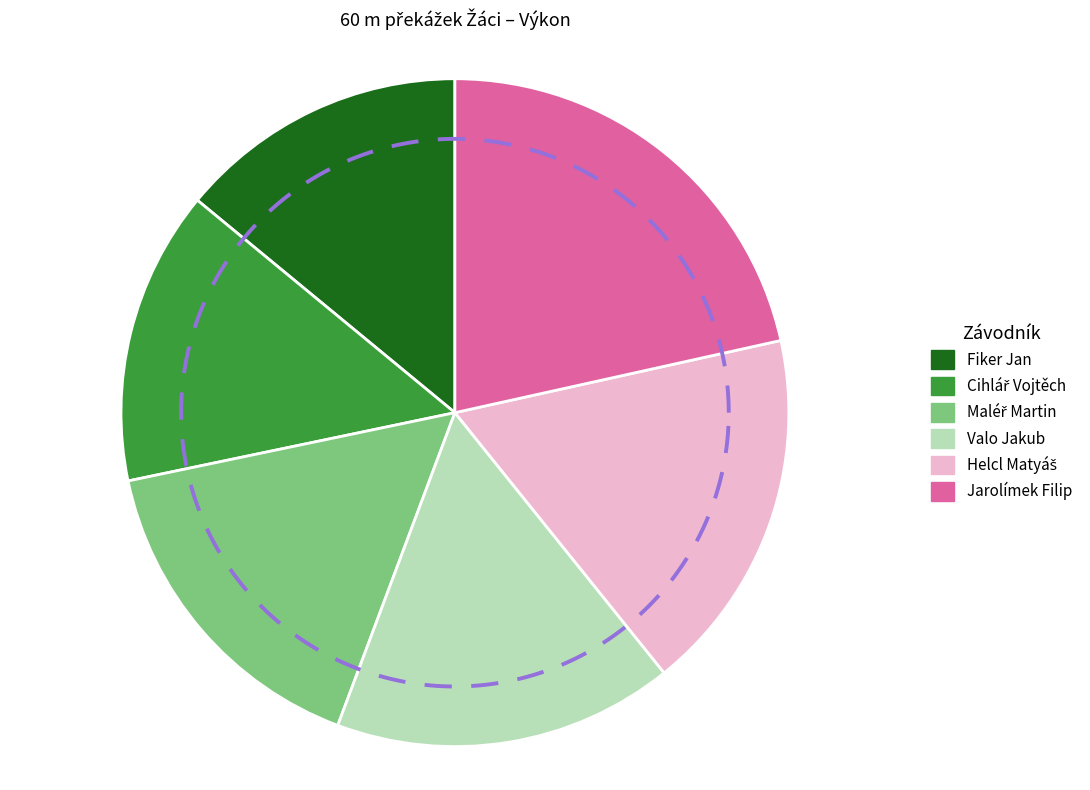

Combined, do Cihlář Vojtěch and Fiker Jan account for over 50%?

No